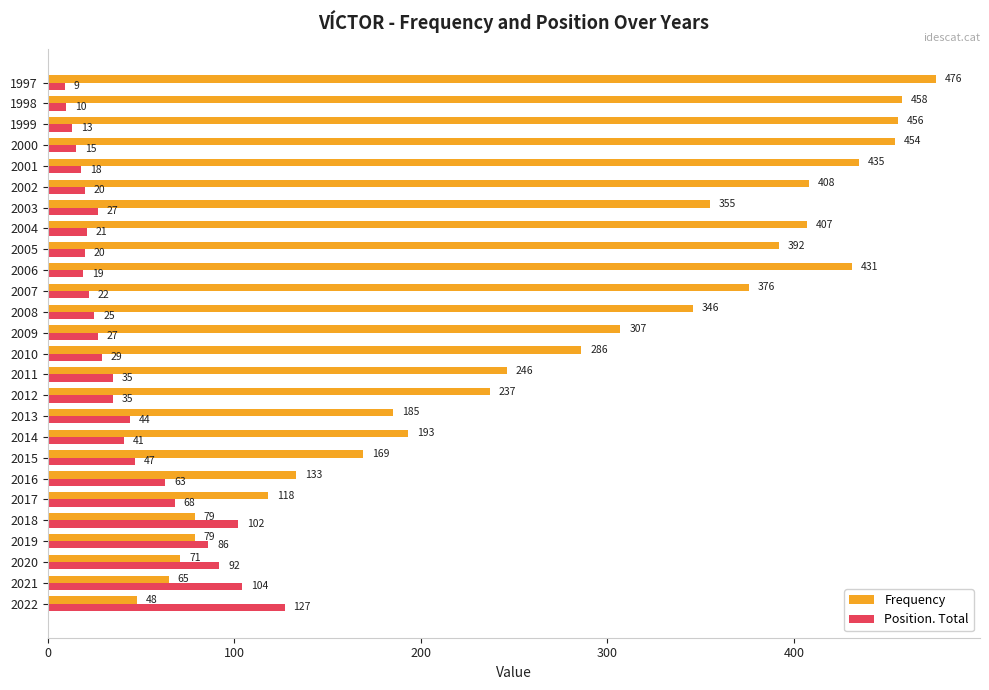

What is the difference between the second highest and second lowest values in the Frequency series?

393